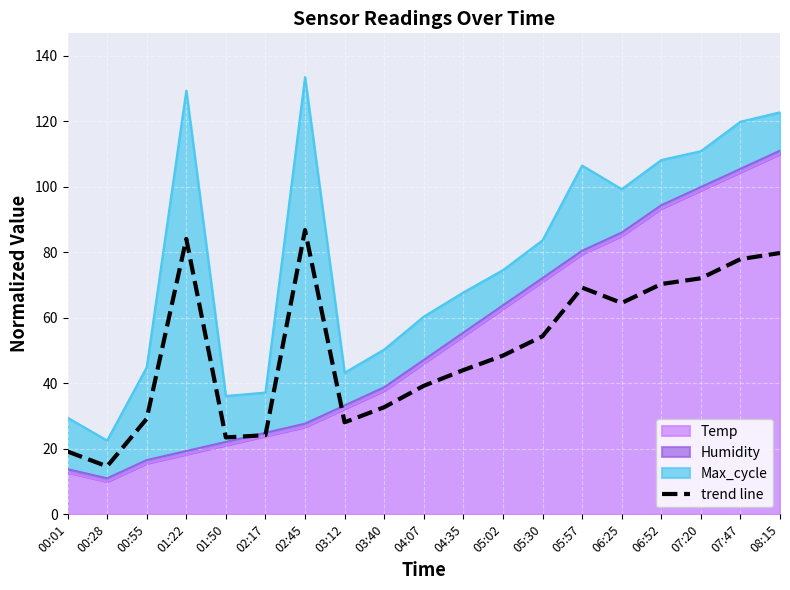

List the labels in order of value, largest first.

02:45, 01:22, 08:15, 07:47, 07:20, 06:52, 05:57, 06:25, 05:30, 05:02, 04:35, 04:07, 03:40, 00:55, 03:12, 02:17, 01:50, 00:01, 00:28